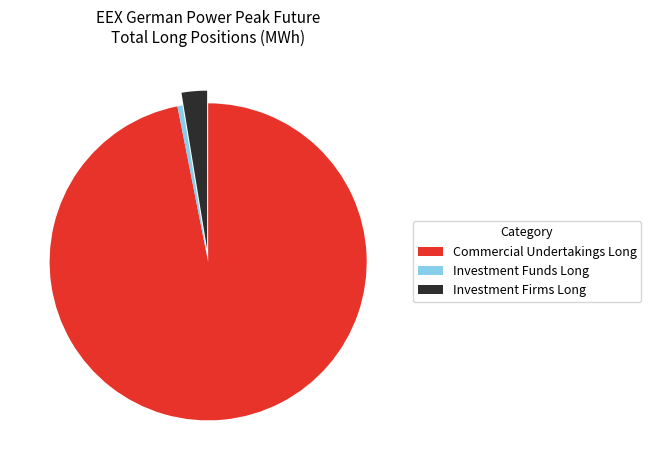

Which has a higher value, Investment Funds Long or Commercial Undertakings Long?

Commercial Undertakings Long